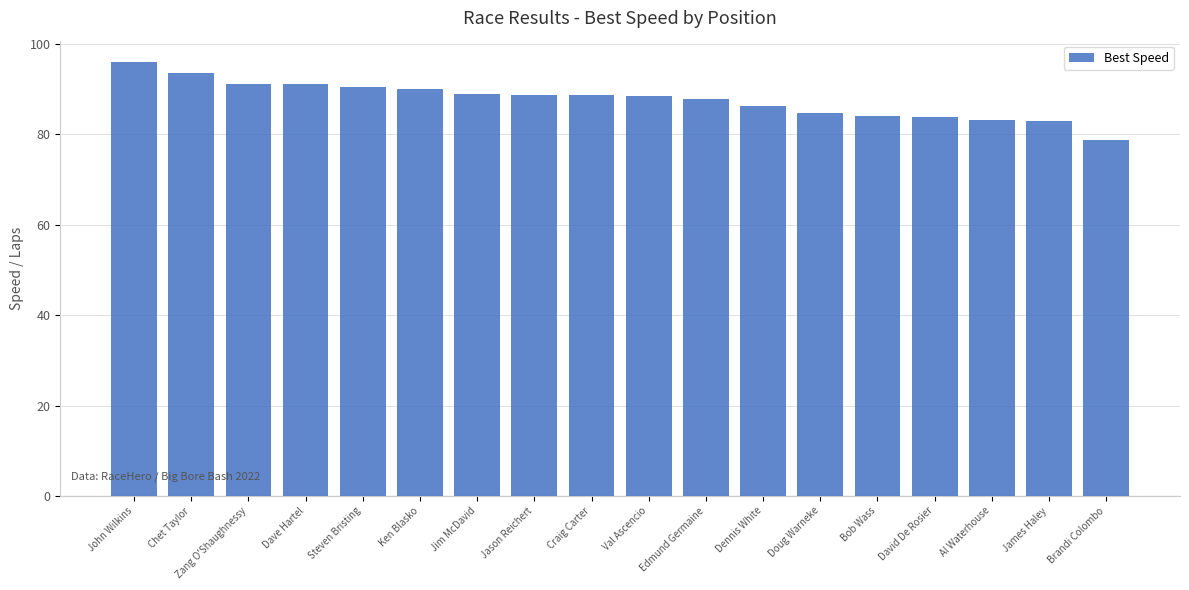

What is the greatest value displayed?

95.9